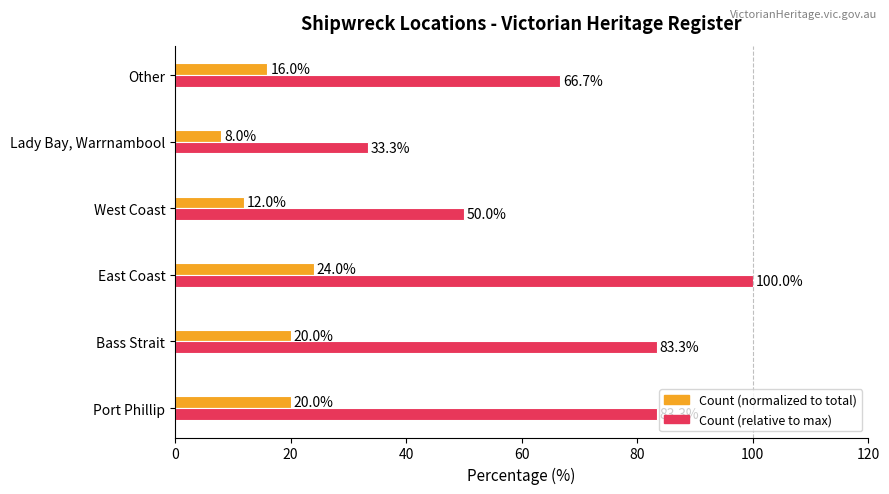

How many categories are shown in the chart?

6